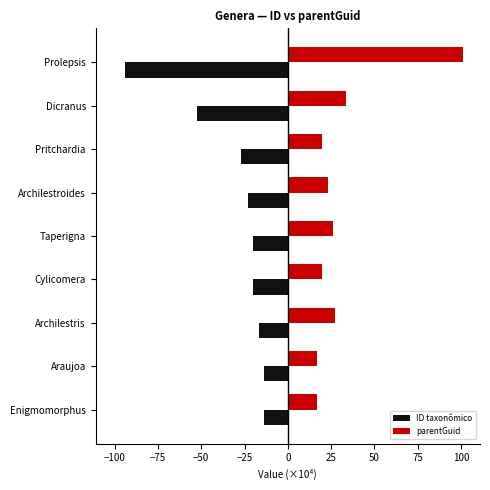

Where is parentGuid nearest to the value 58?

Dicranus